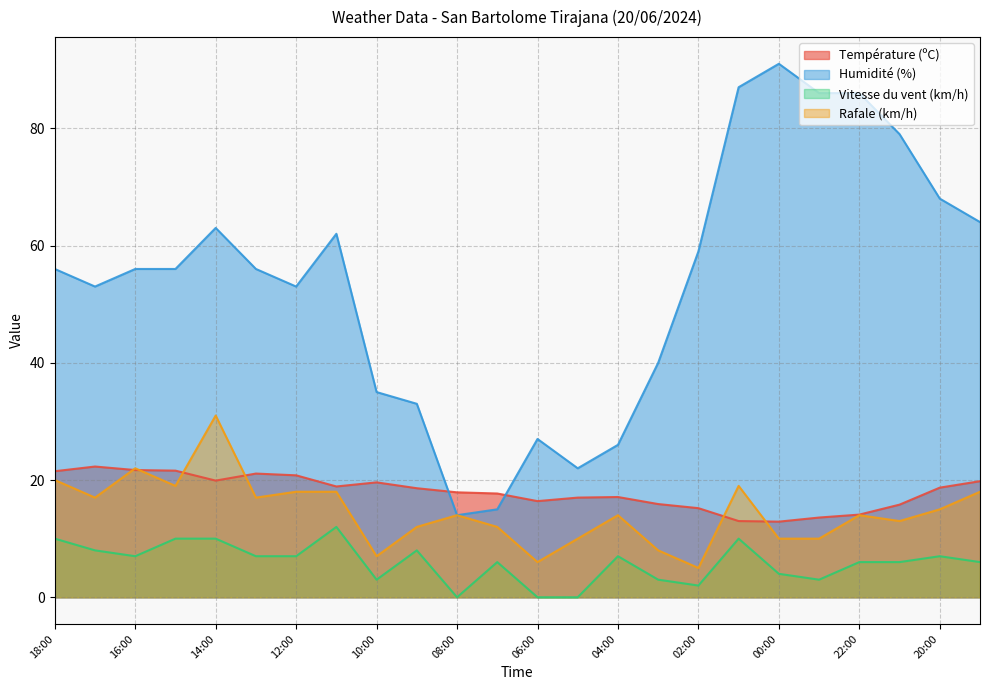

Which label corresponds to the smallest value in the chart?

08:00